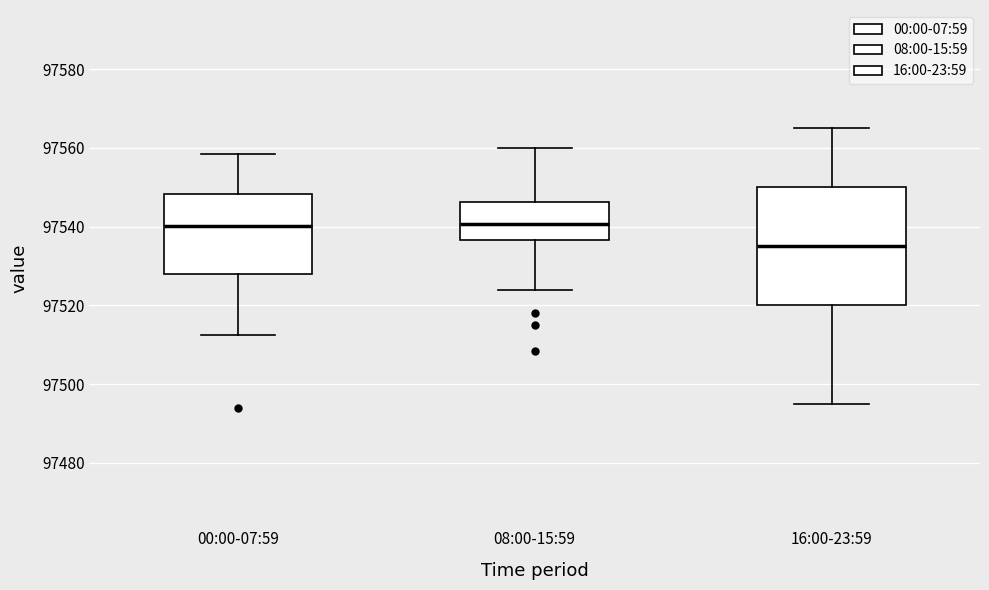

Reading left to right, read every box against the y-axis: the position of its median line, the range the box covers, and the ends of its whiskers. The values are not printed on the chart, so give them approximately, as read against the axis.

00:00-07:59: median 97540, box 97528 to 97548, whiskers 97512 to 97558
08:00-15:59: median 97540, box 97536 to 97546, whiskers 97524 to 97560
16:00-23:59: median 97536, box 97520 to 97550, whiskers 97496 to 97566